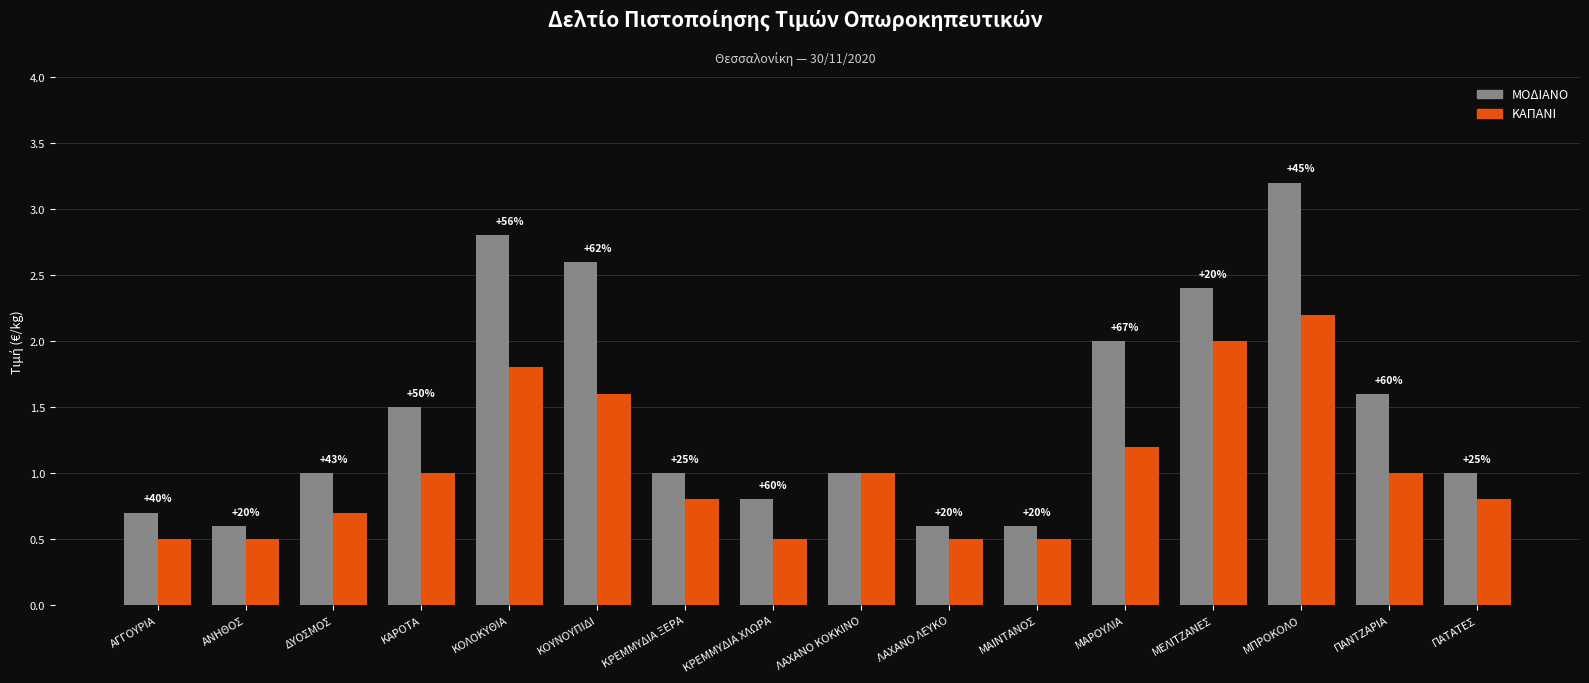

What is the difference between the ΜΟΔΙΑΝΟ values at ΚΟΛΟΚΥΘΙΑ and ΔΥΟΣΜΟΣ?

1.8